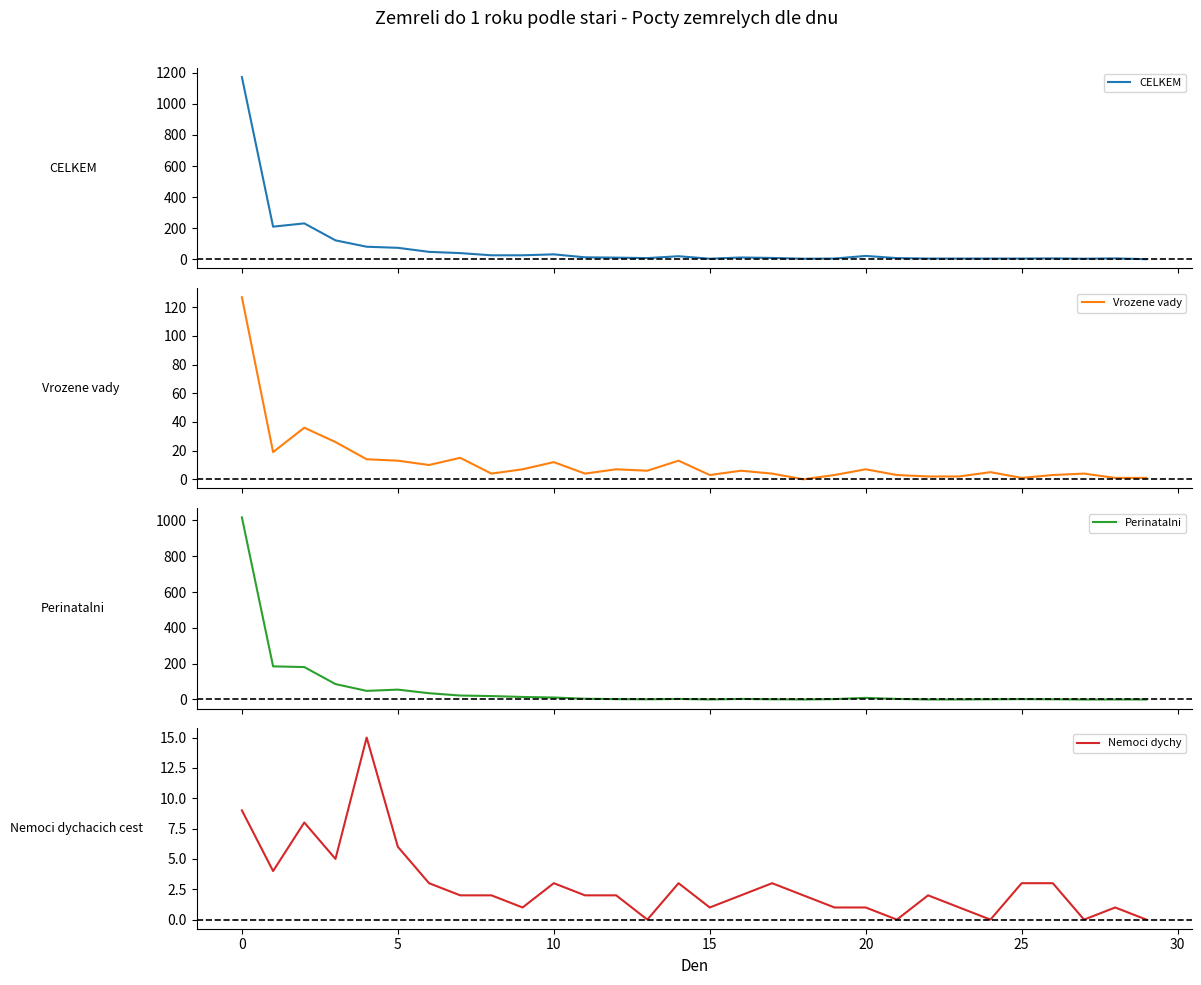

What is the average value of the Vrozene vady series?

12